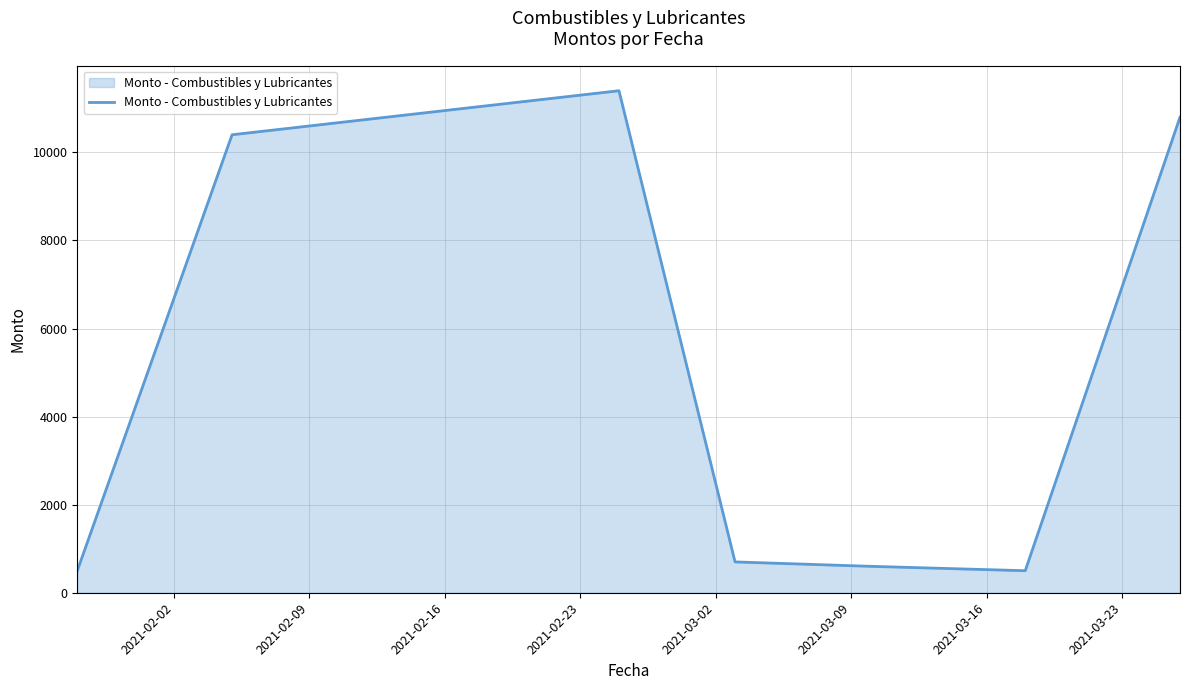

What is the difference between the second highest and second lowest values?

10300.0